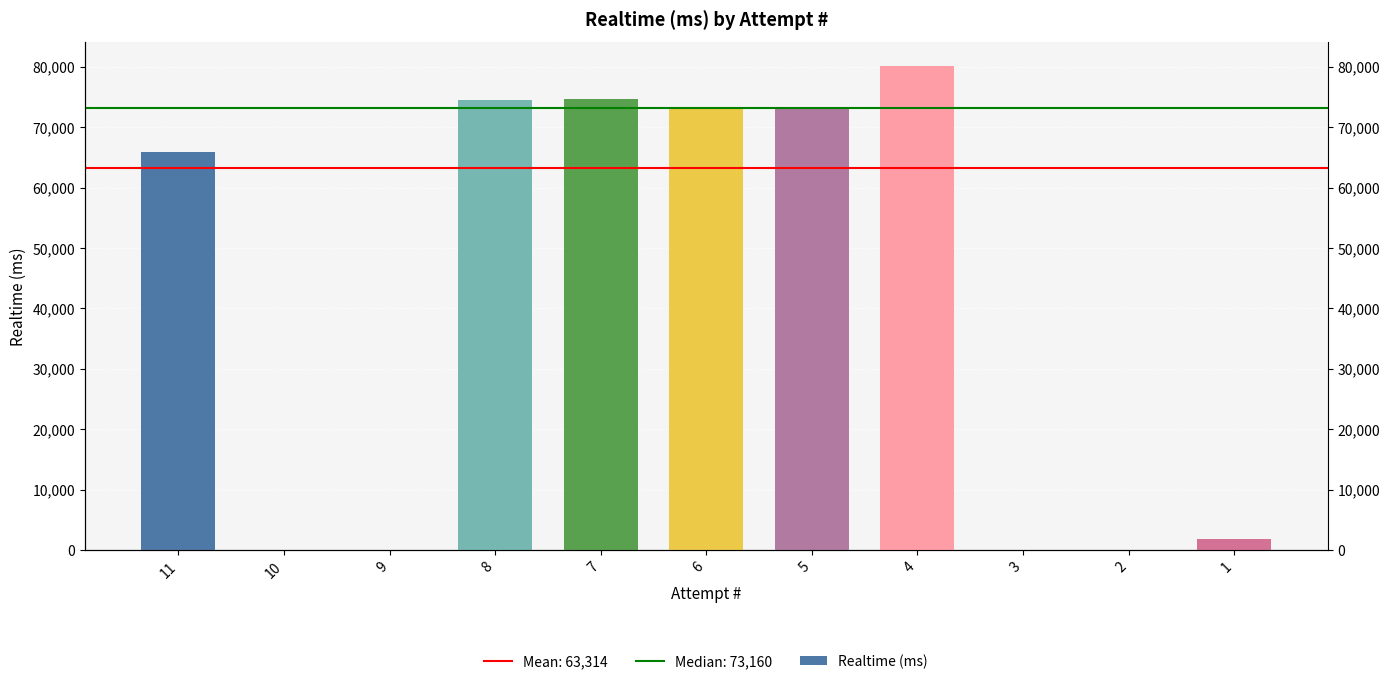

At which label is the value closest to 40036?

11